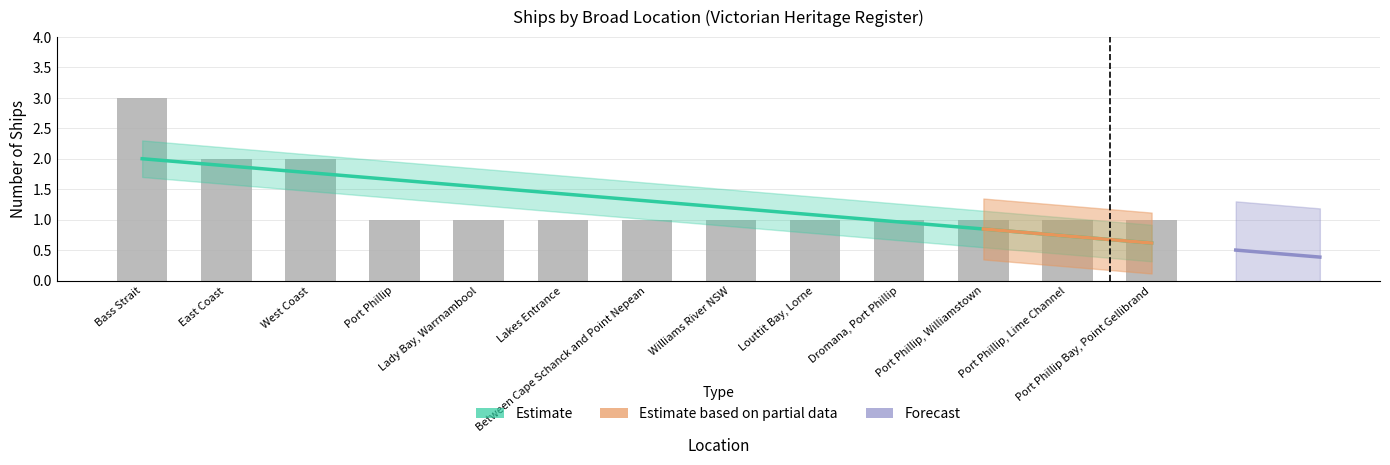

At which label is the value closest to 2?

East Coast